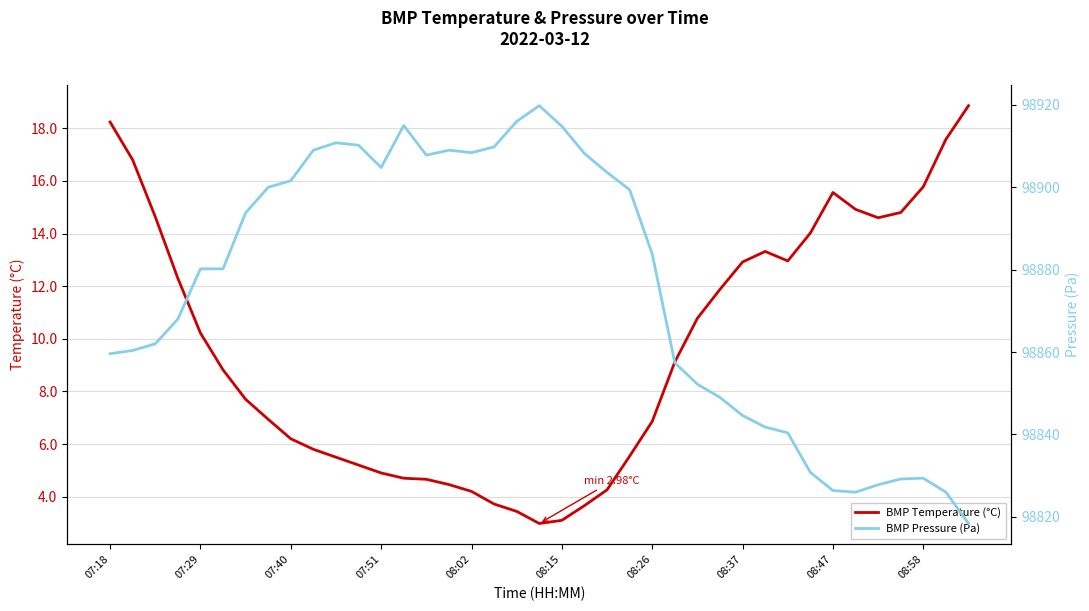

What is the highest value of the BMP Pressure (Pa) series?

98919.8